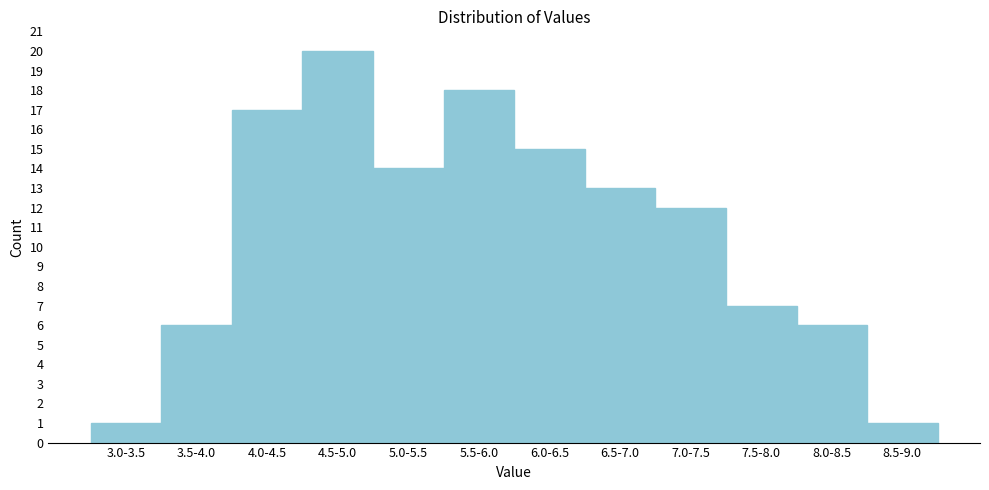

Reading left to right, what are all the values shown in this chart?

1	6	17	20	14	18	15	13	12	7	6	1